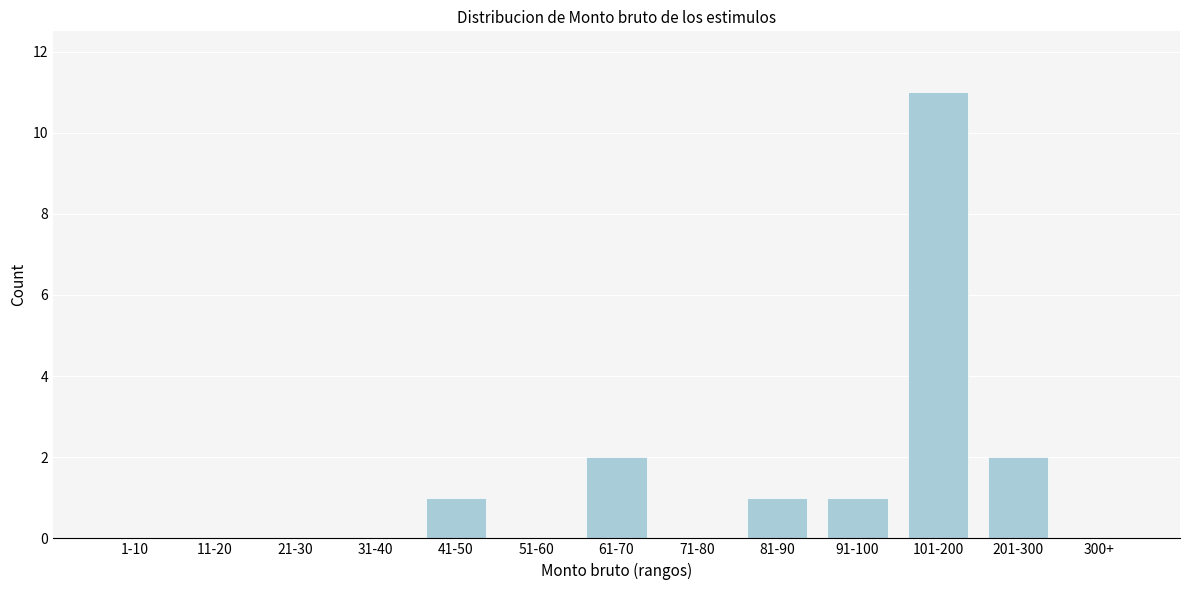

Reading left to right, extract all data points from this chart.

1-10=0	11-20=0	21-30=0	31-40=0	41-50=1	51-60=0	61-70=2	71-80=0	81-90=1	91-100=1	101-200=11	201-300=2	300+=0